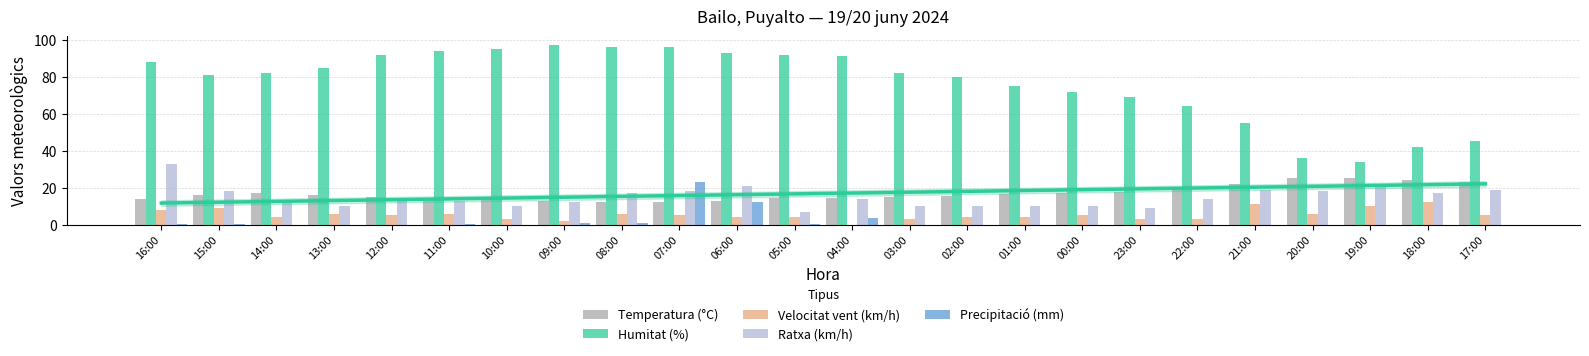

What is the maximum value for Precipitació (mm)?

23.2